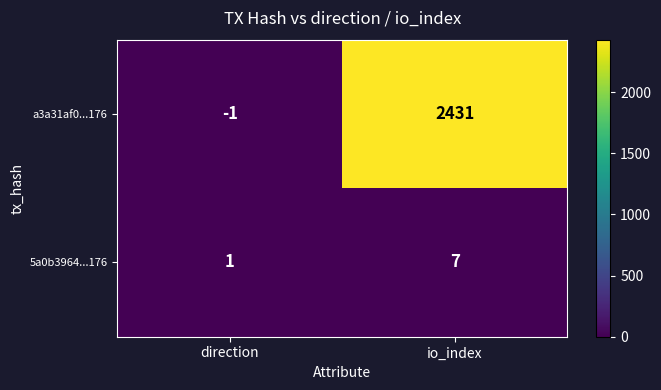

At which category does the chart reach its minimum across all series?

direction